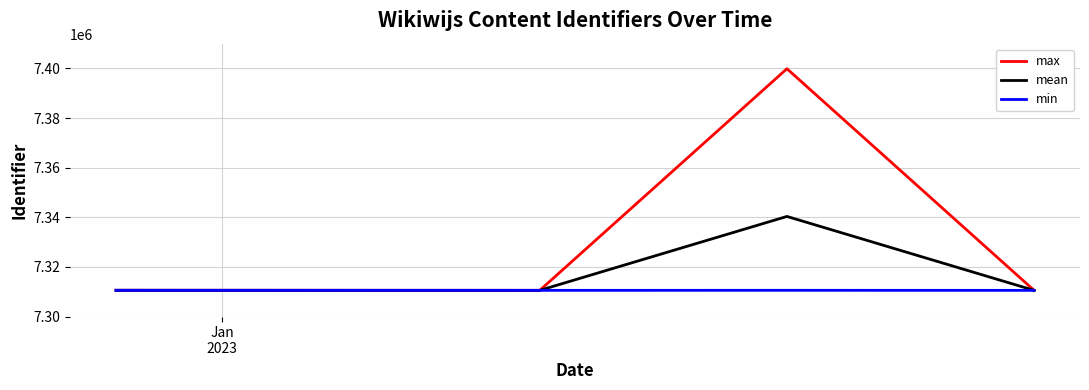

Which series has the largest range (max minus min)?

max